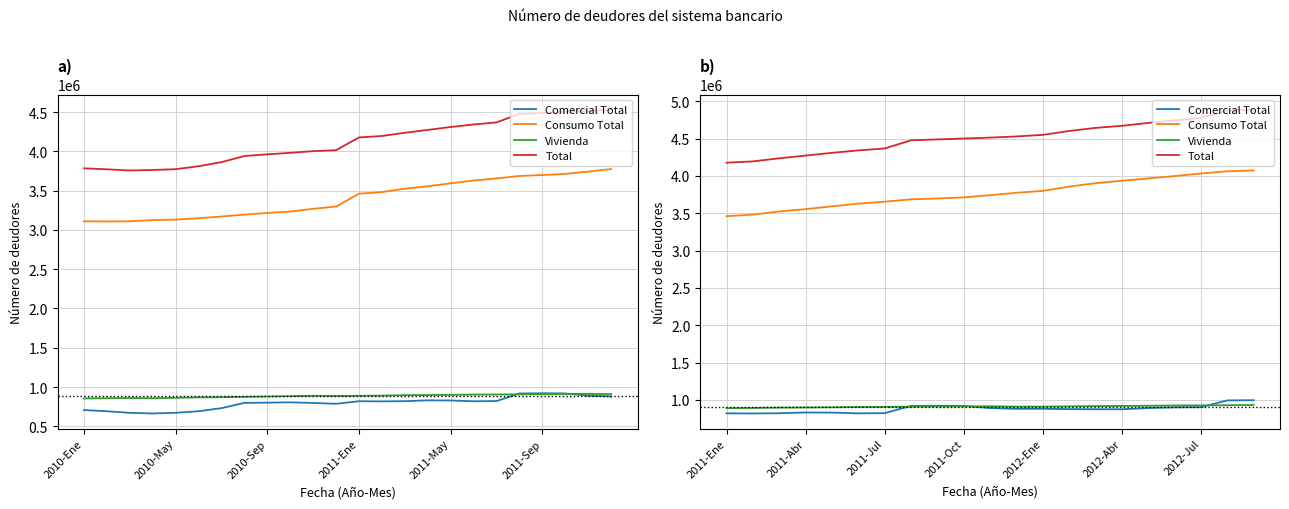

What are all the series names shown in the legend?

Comercial Total, Consumo Total, Vivienda, Total